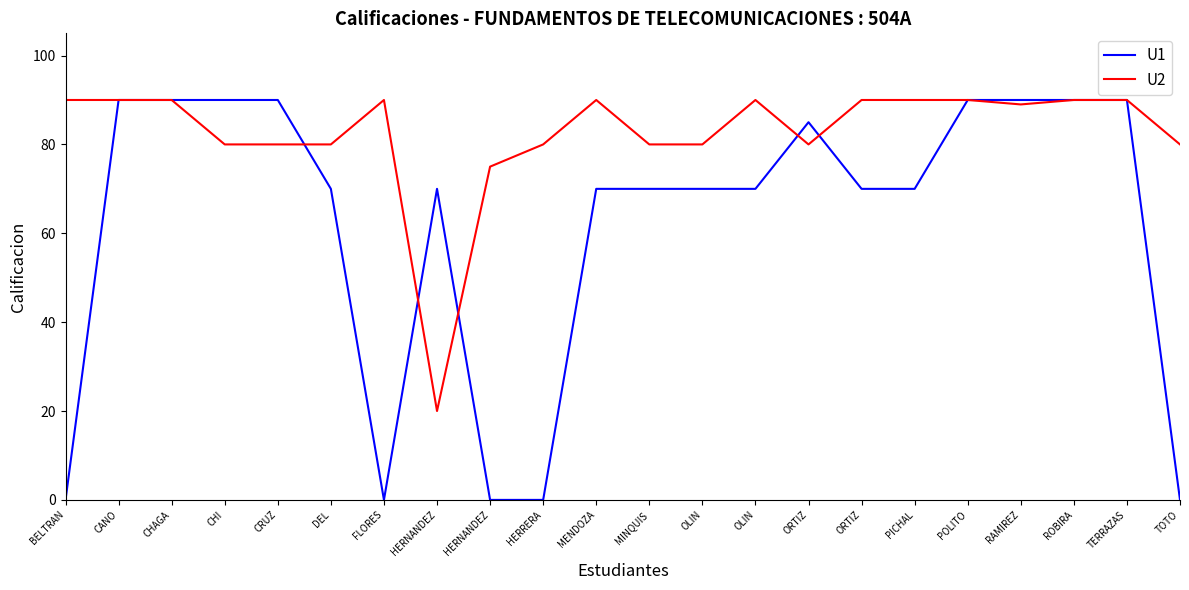

List the series in order of their peak value, highest first.

U1, U2